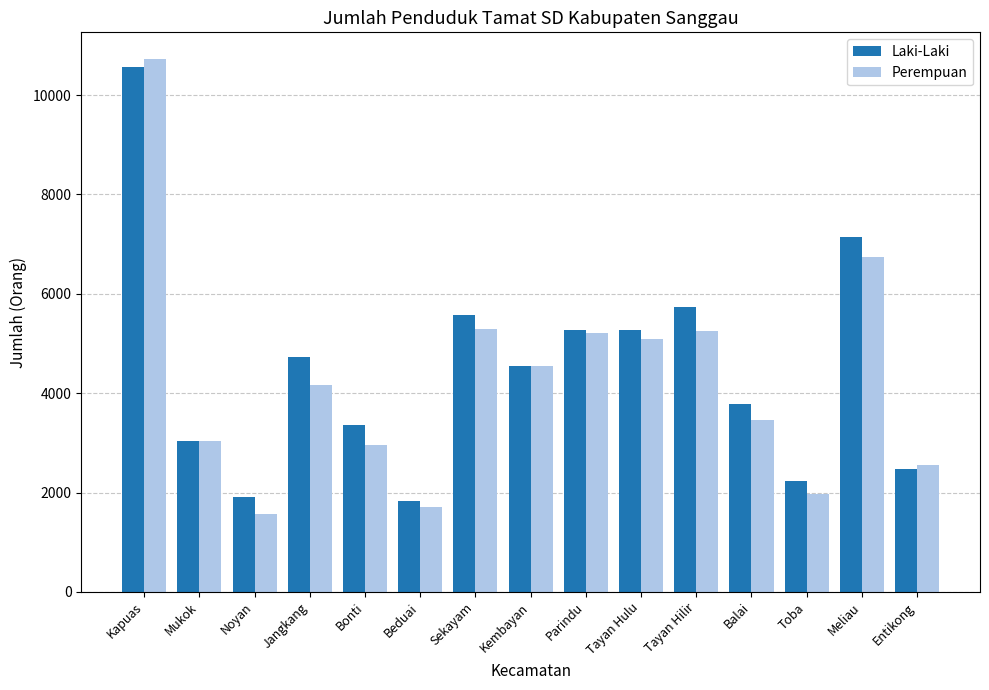

Rank the series by their maximum value, from highest to lowest.

Perempuan, Laki-Laki